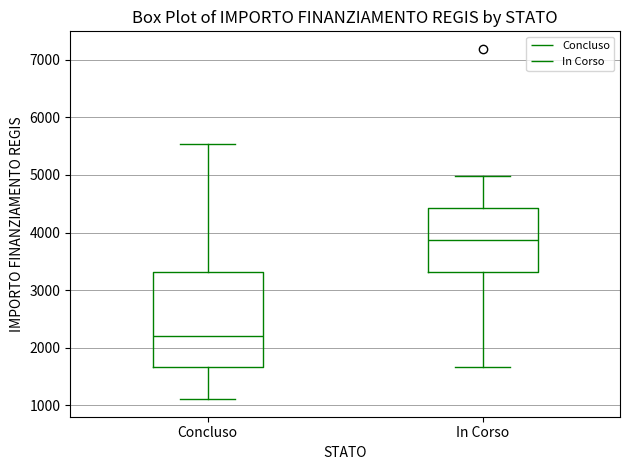

Which box has the highest median line?

In Corso